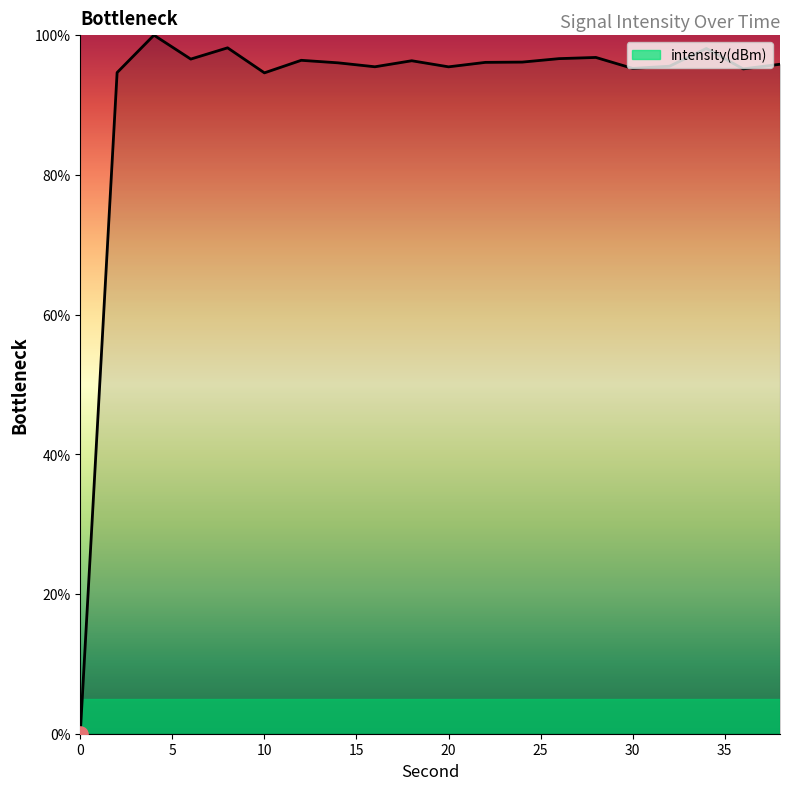

What is the maximum value shown in the chart?

100.0